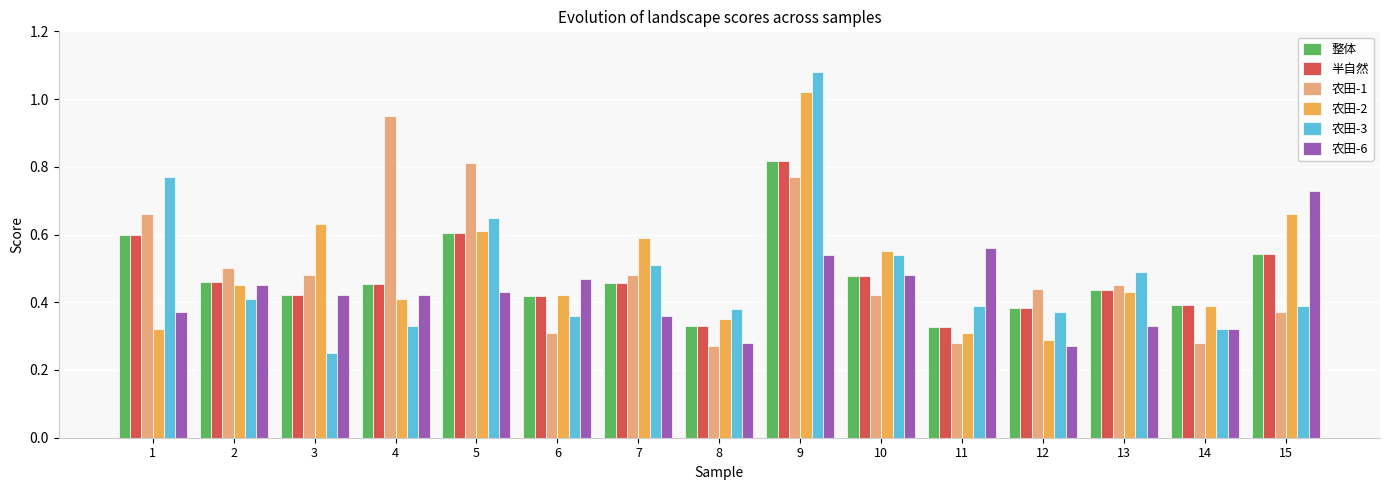

Which series has the widest spread of values?

农田-3